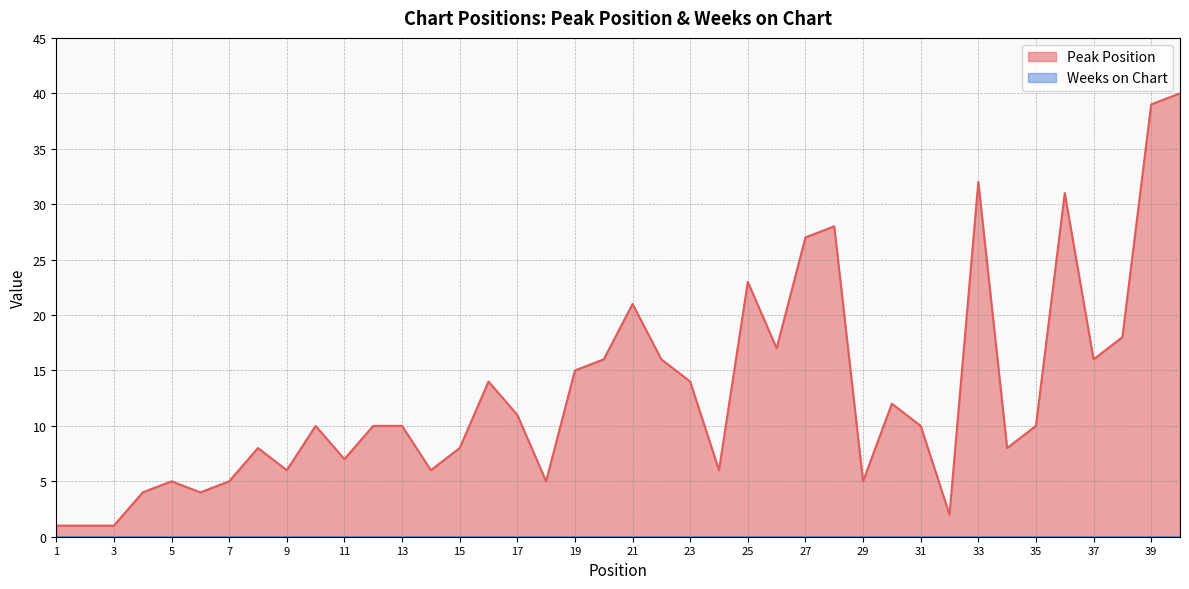

True or false: the data shows 26 at 39.

False